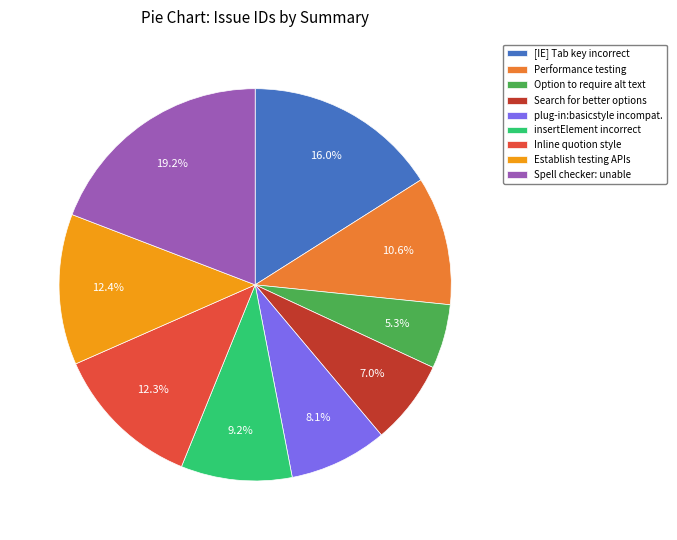

How many slices are in this pie chart?

9